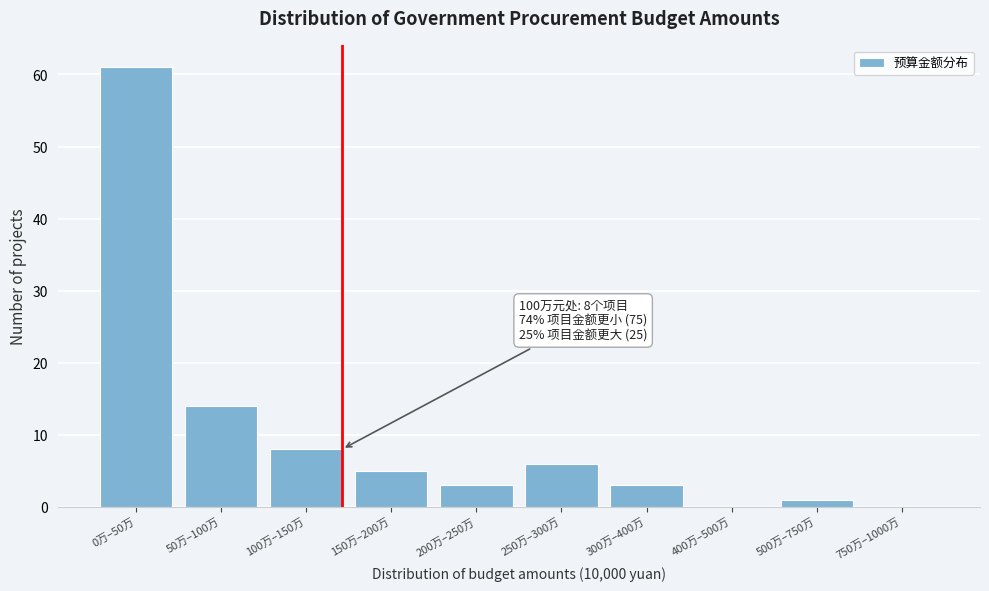

Reading left to right, what are all the values shown in this chart?

0万–50万=61	50万–100万=14	100万–150万=8	150万–200万=5	200万–250万=3	250万–300万=6	300万–400万=3	400万–500万=0	500万–750万=1	750万–1000万=0